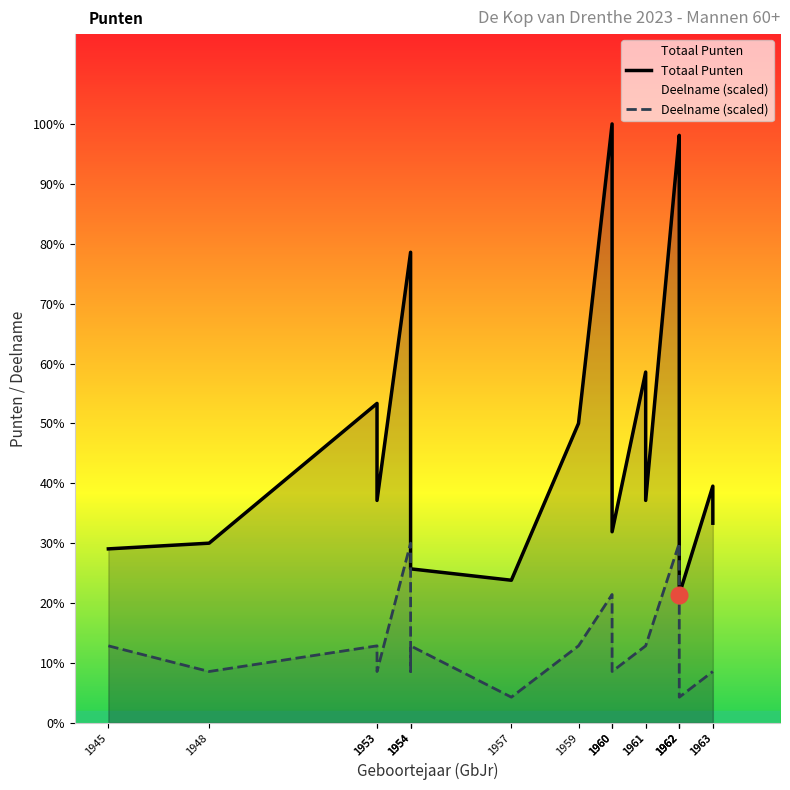

Where is the first local maximum for Totaal Punten?

1953